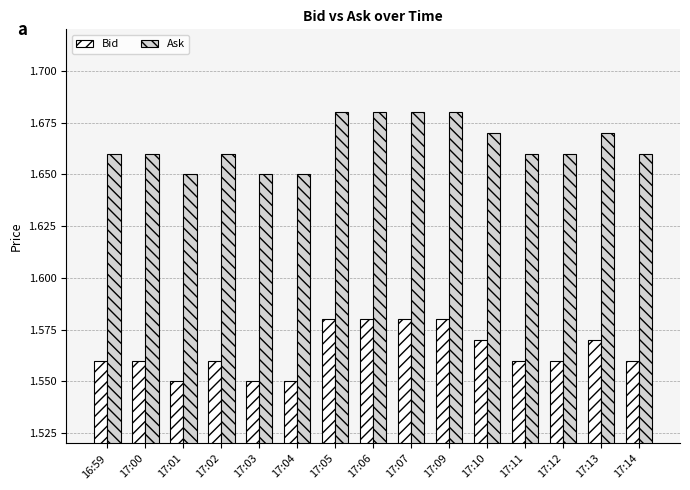

What is the total value across all series at 17:07?

3.3